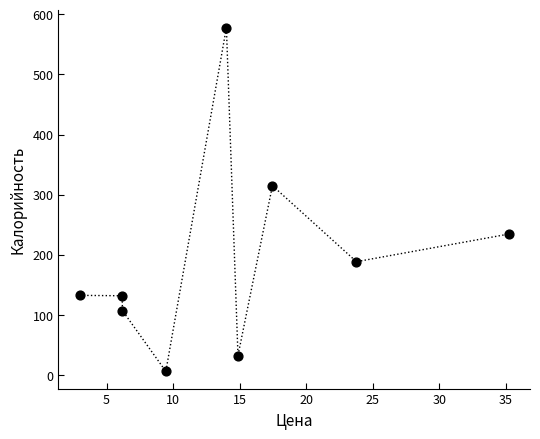

What Y value in the scatter plot is closest to 292?

315.0